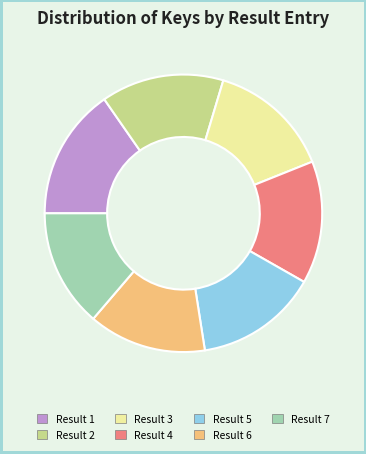

Combined, do Result 6 and Result 3 account for over 50%?

No